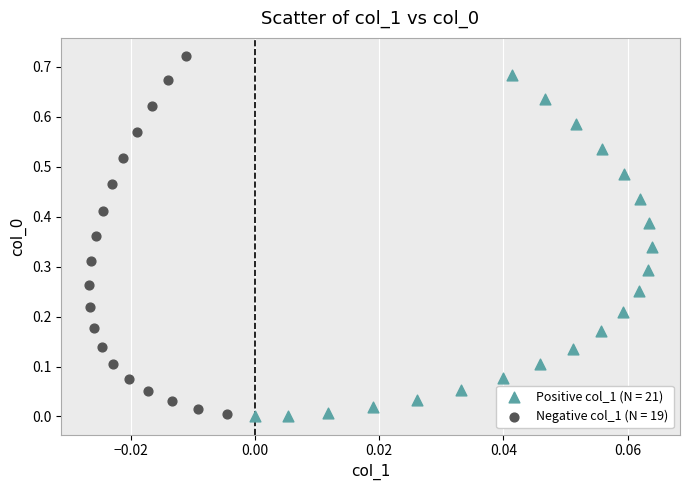

Which series contains the highest Y value?

Negative col_1 (N = 19)